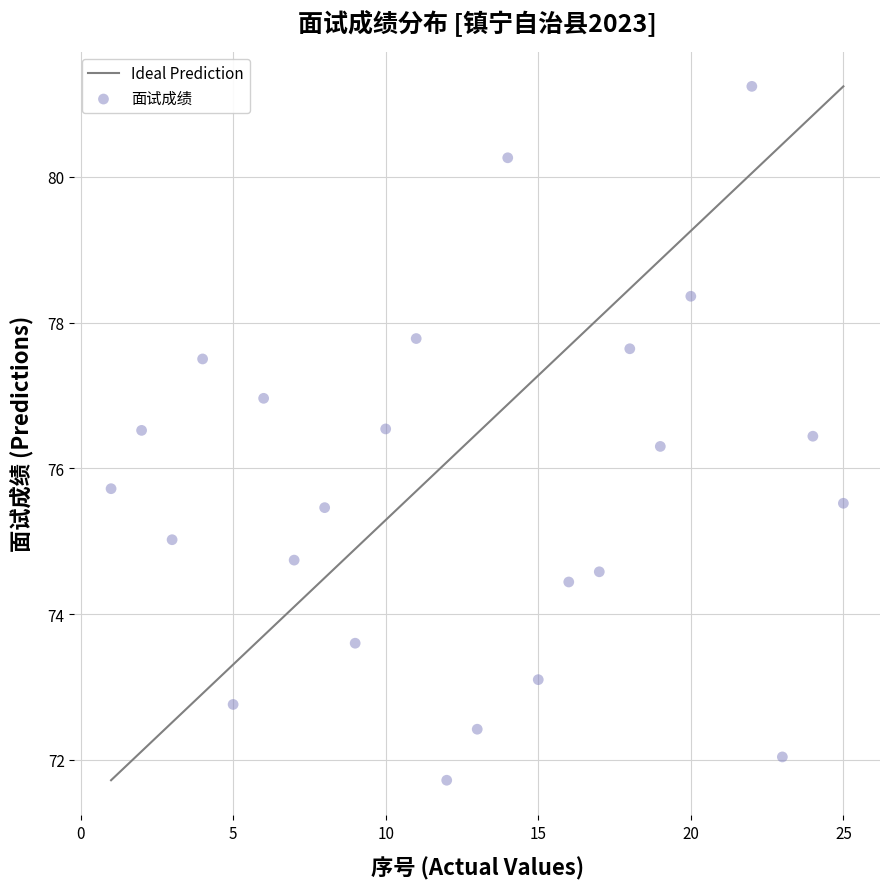

What is the range of Y values (max minus min)?

9.5